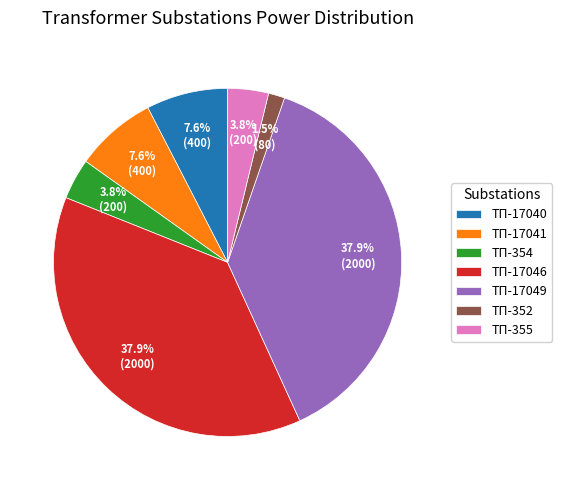

What is the smallest slice in the pie chart?

ТП-352